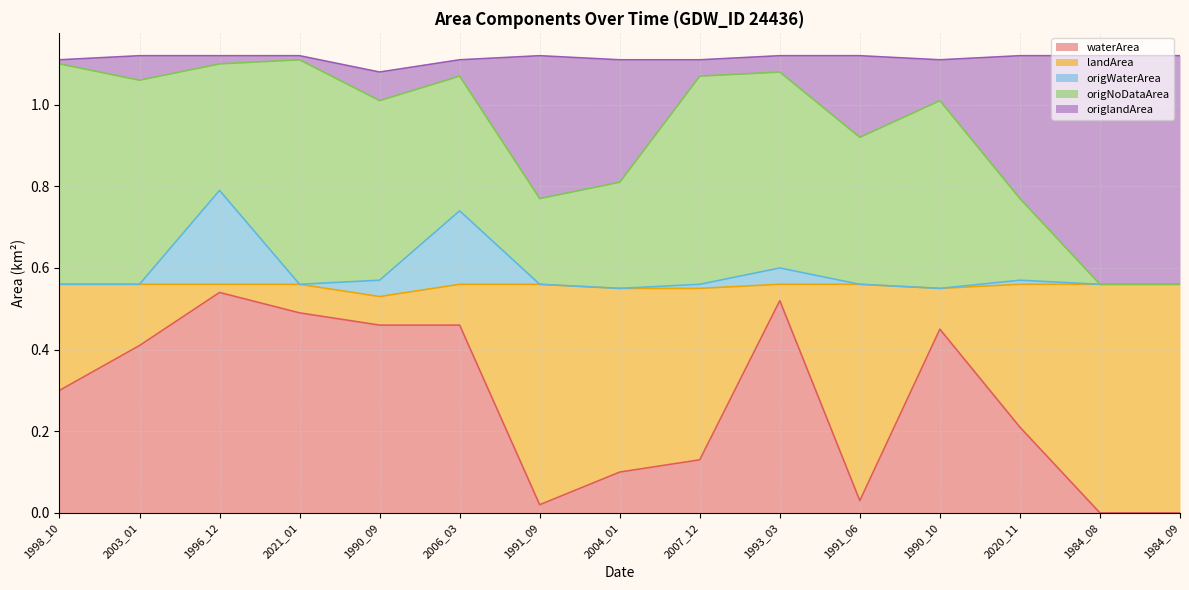

The value of waterArea at 2003_01 is 0.2. True or false?

False